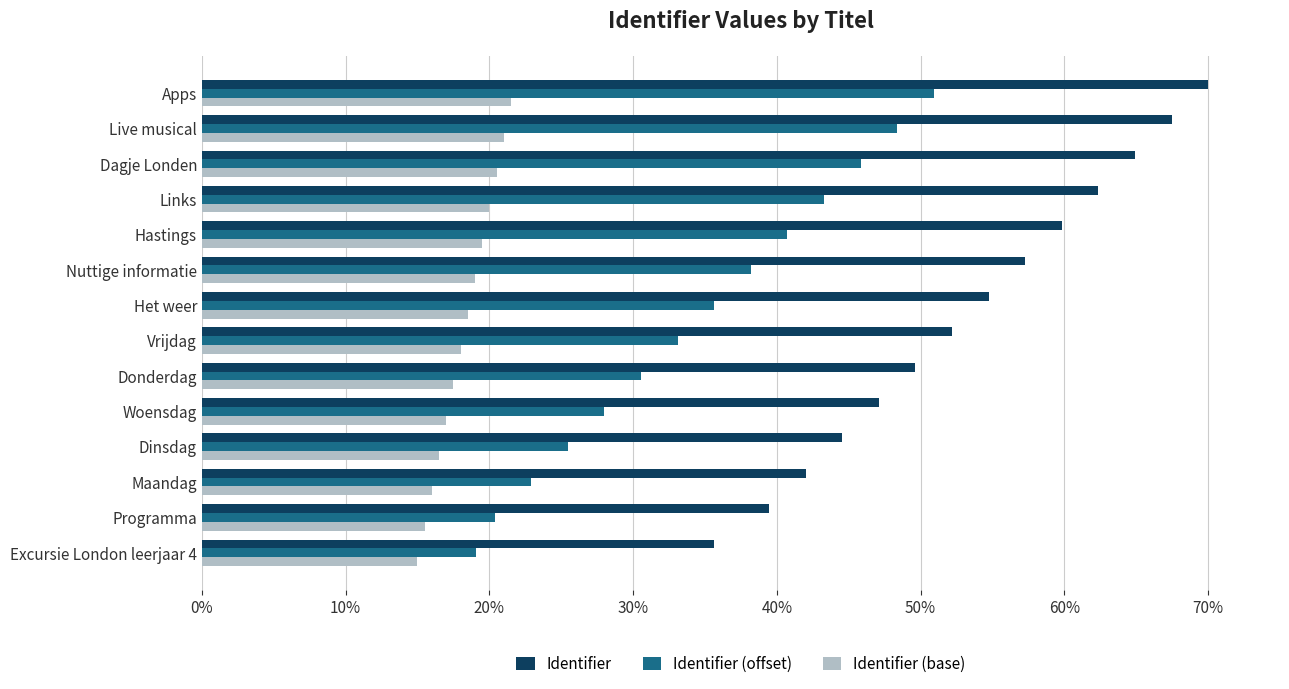

Which series has the largest total across all categories?

Identifier